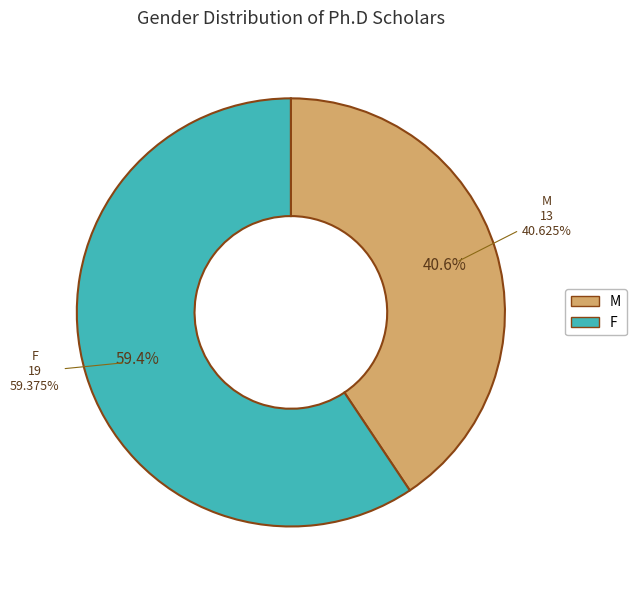

Count the number of slices in the pie.

2